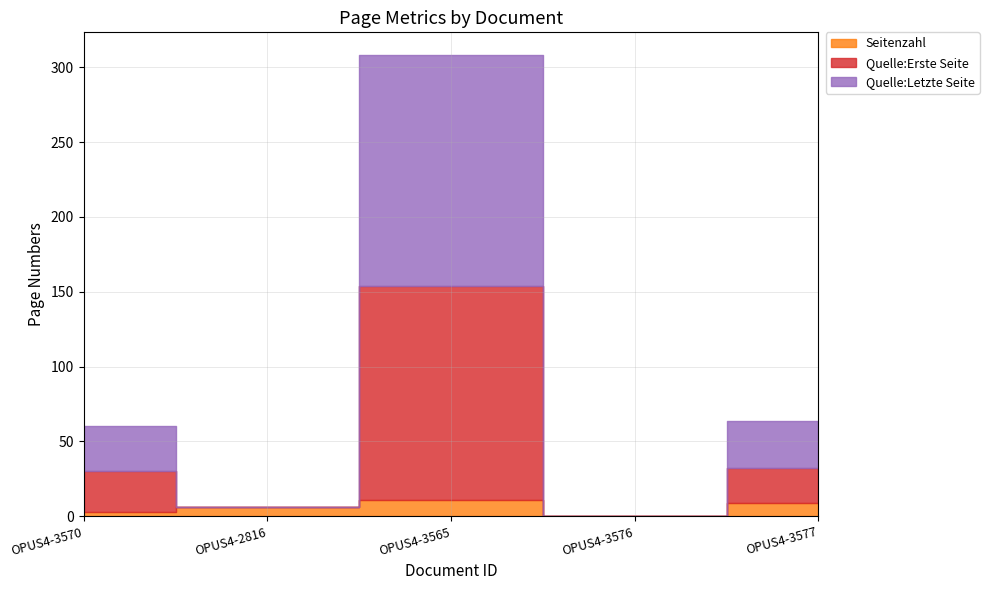

What is the value of the Seitenzahl point at the 2nd from the left?

6